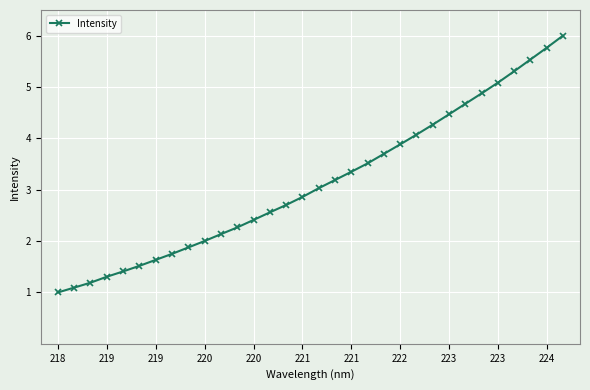

What is the value of the 1st point from the left?

1.0